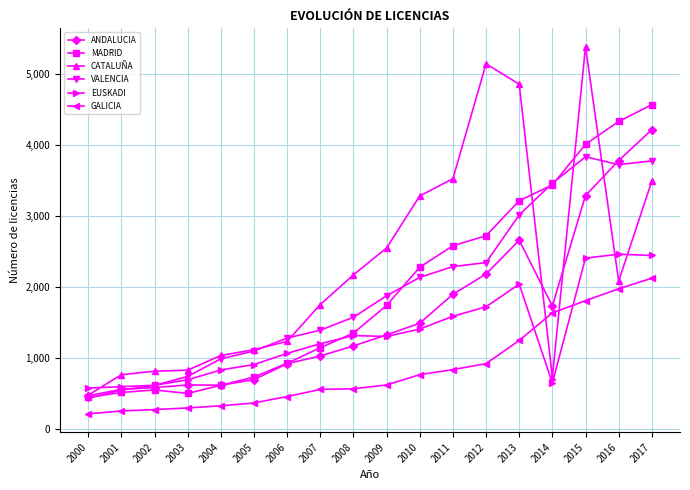

What value does the MADRID series have at 2001?

513